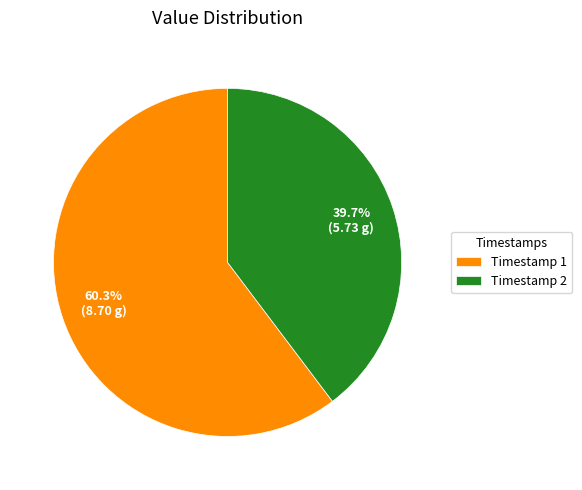

What is the majority slice?

Timestamp 1